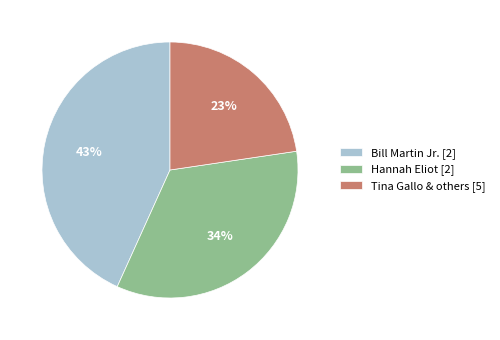

To the nearest percent, what is the combined percentage of Hannah Eliot [2] and Bill Martin Jr. [2]?

77%